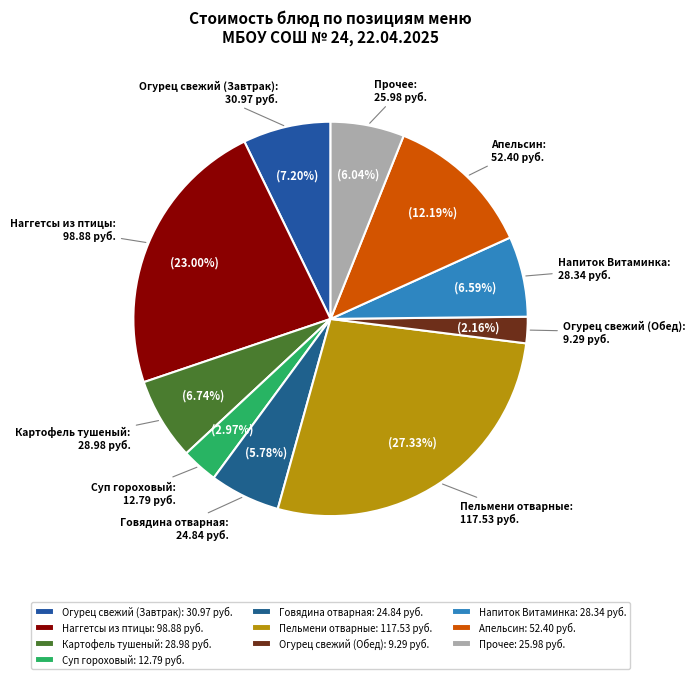

How many segments does this pie chart have?

10